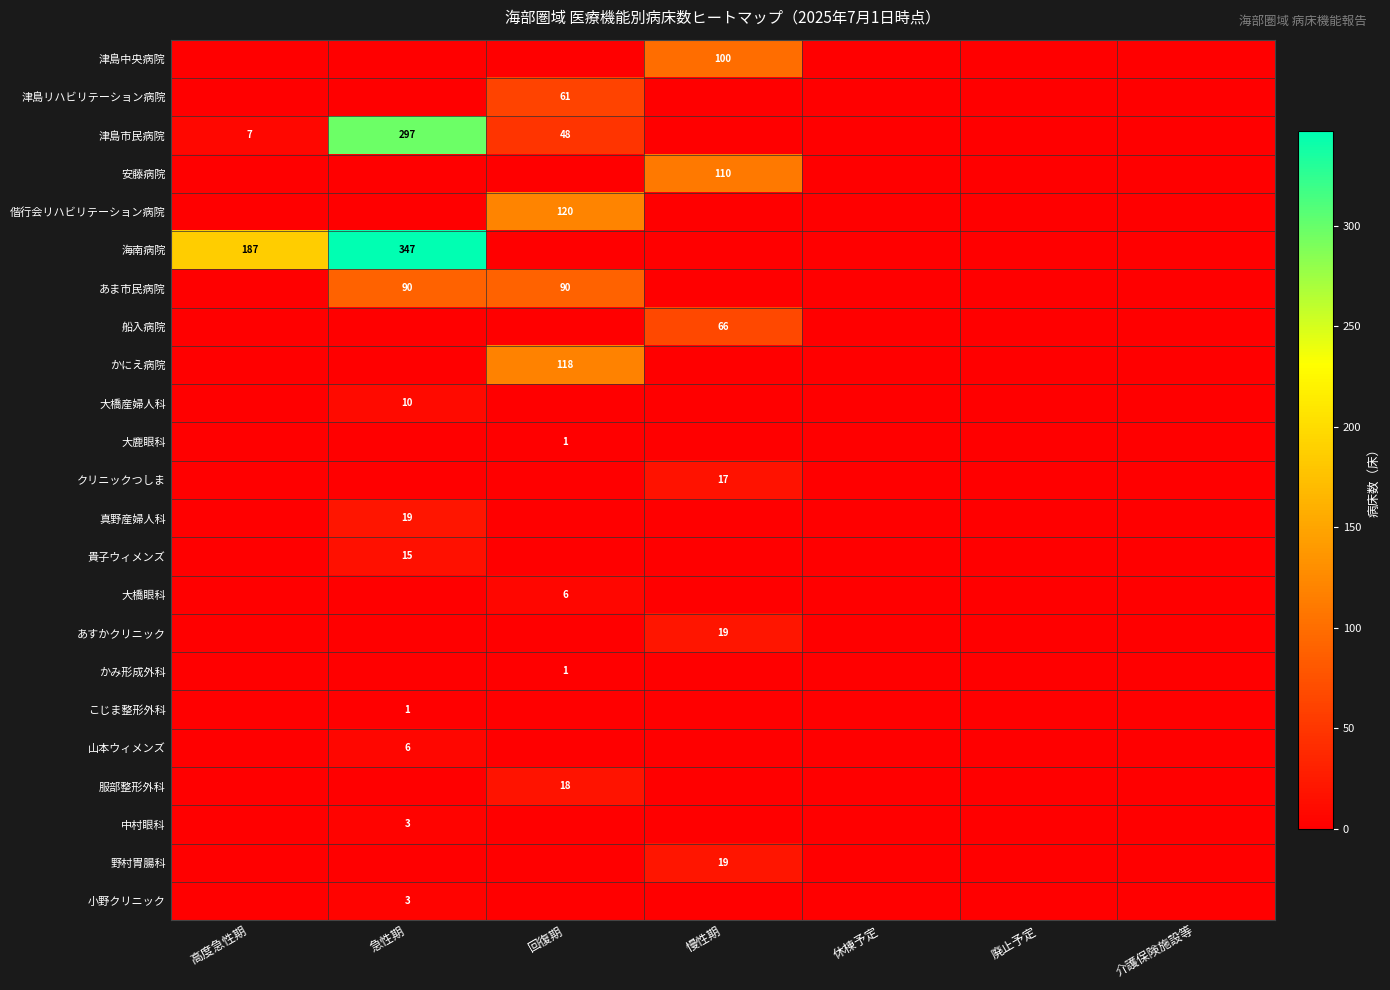

True or false: 安藤病院 has a value of 38 at 慢性期.

False